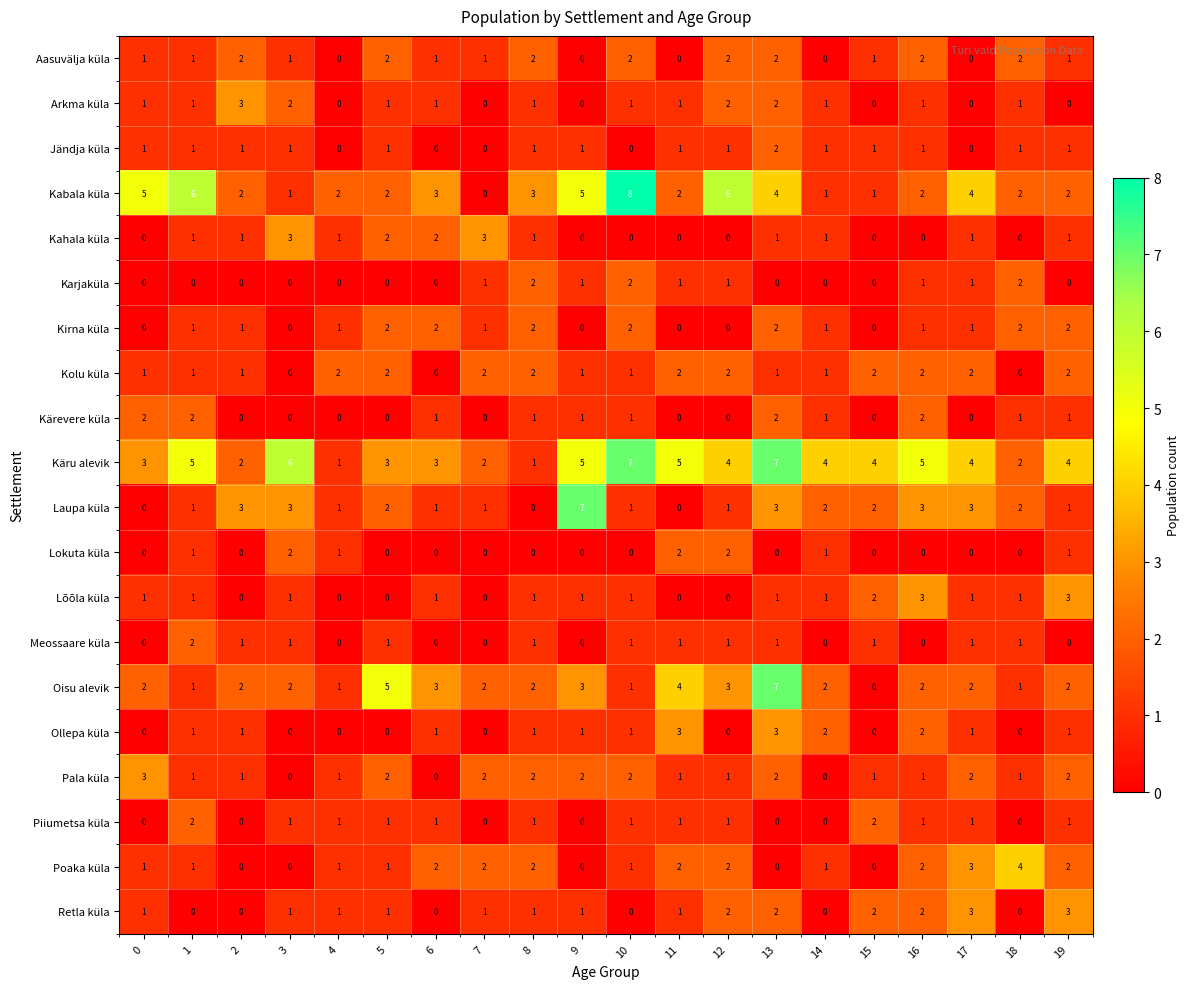

Which label corresponds to the largest value in the chart?

10